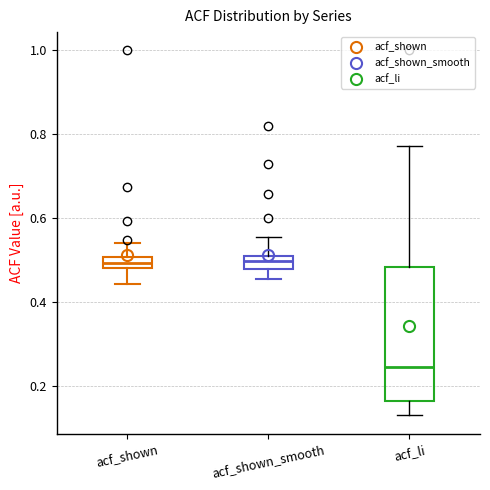

Where is the upper edge of the box for acf_shown_smooth on the y-axis? The values are not printed on the chart, so give them approximately, as read against the axis.

0.50